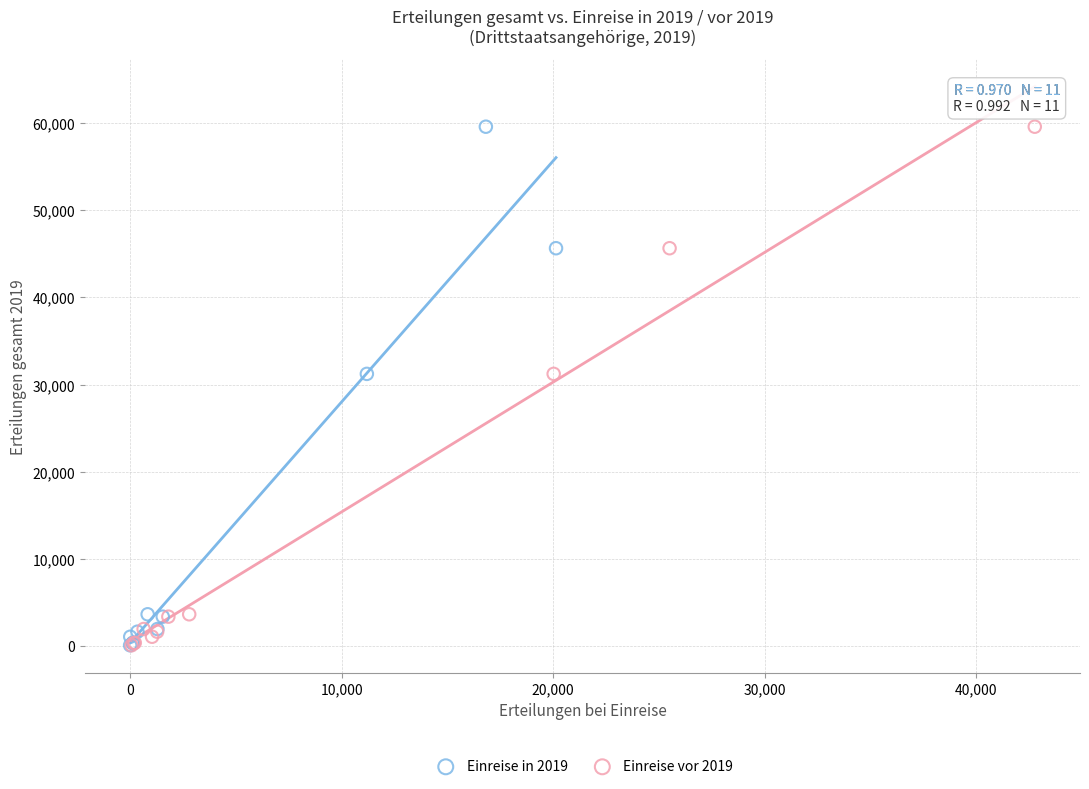

What are all the series names shown in the legend?

Einreise in 2019, Einreise vor 2019